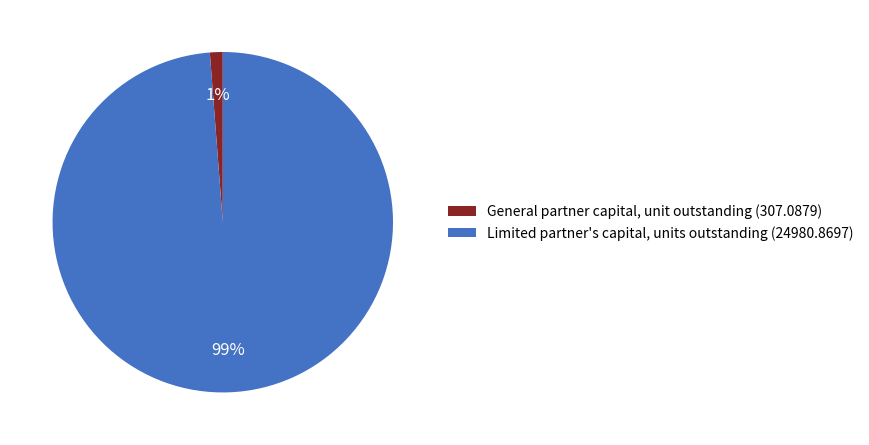

To the nearest percent, what is the average slice percentage?

50%